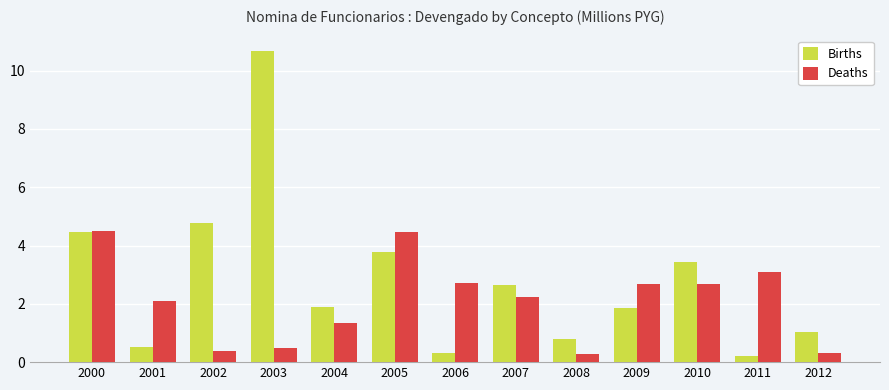

What is the greatest value displayed?

10.7